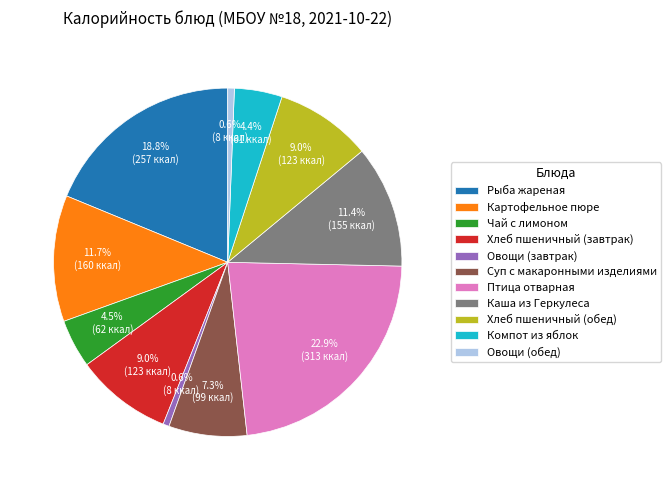

To the nearest percent, what is the average slice percentage?

9%